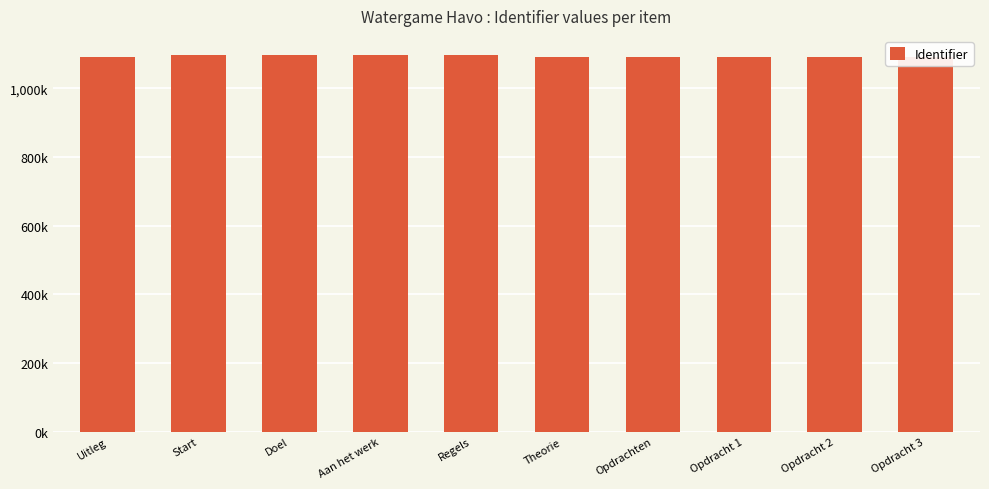

Approximately how many times larger is the value at Uitleg compared to Opdrachten?

1.0